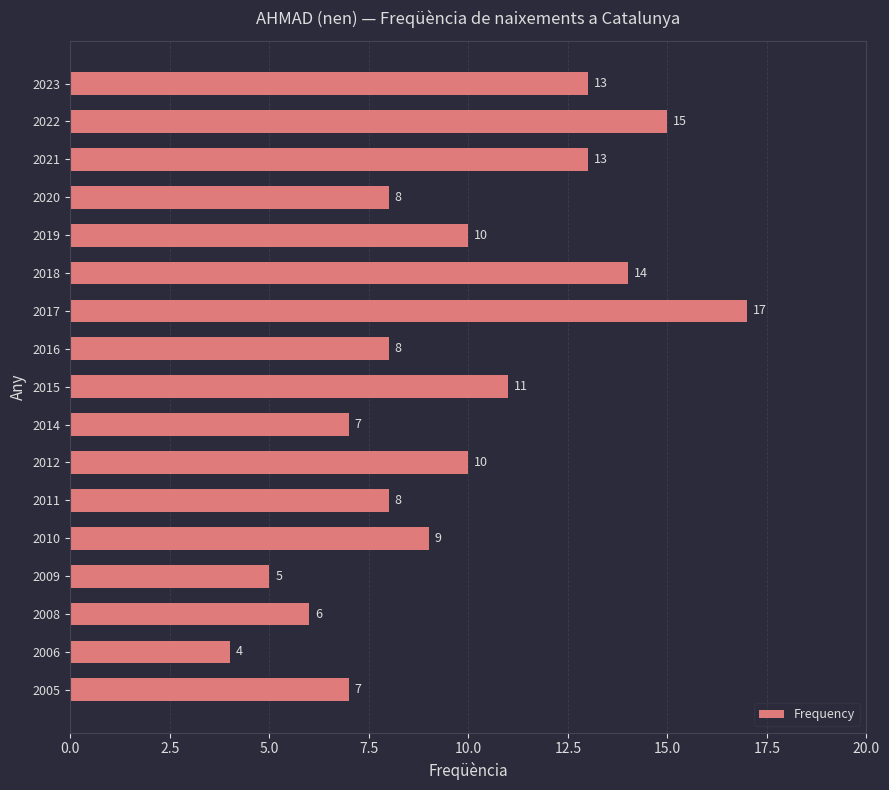

What is the change in value from 2014 to 2010?

+2